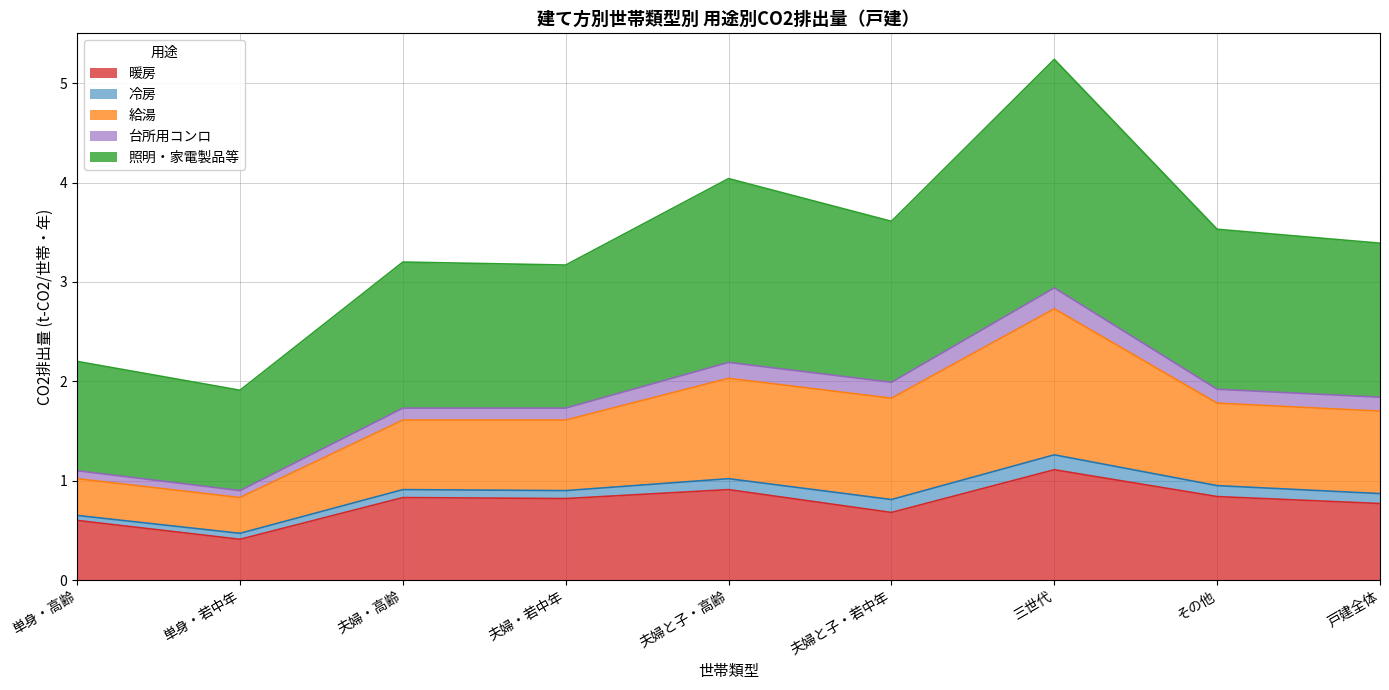

How many interior local peaks does the 暖房 series have?

3